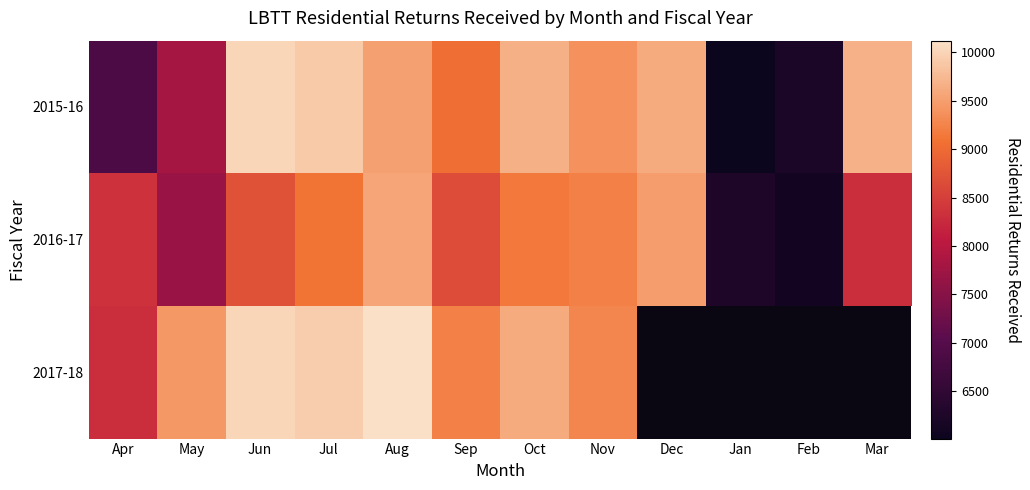

At how many categories does at least one series exceed 9474?

6